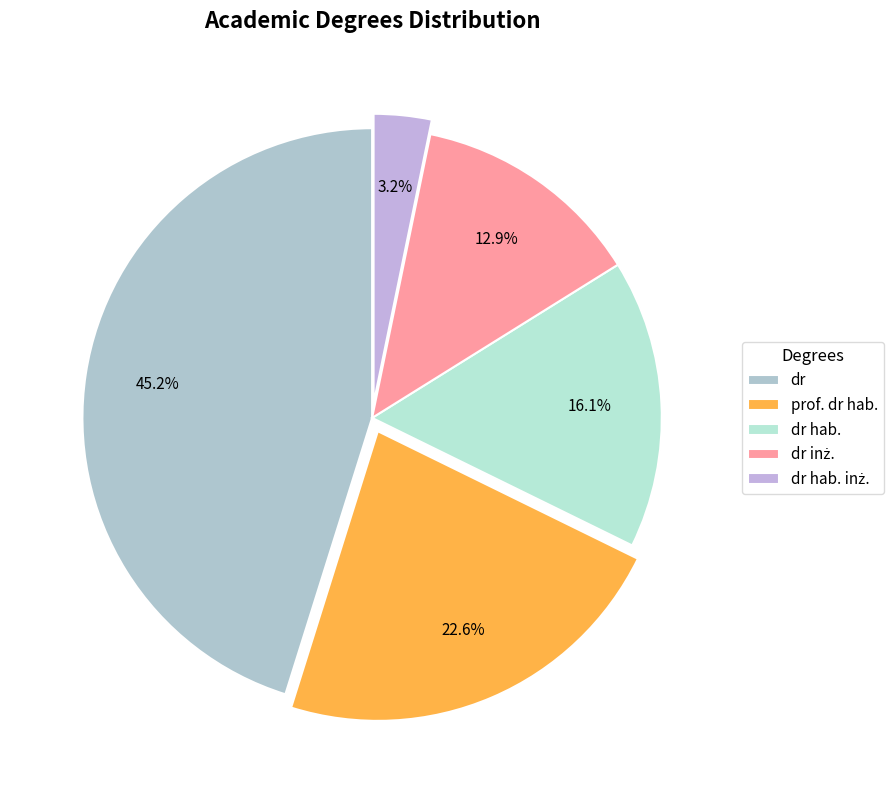

The dr inż. slice represents 5% of the pie. True or false?

False